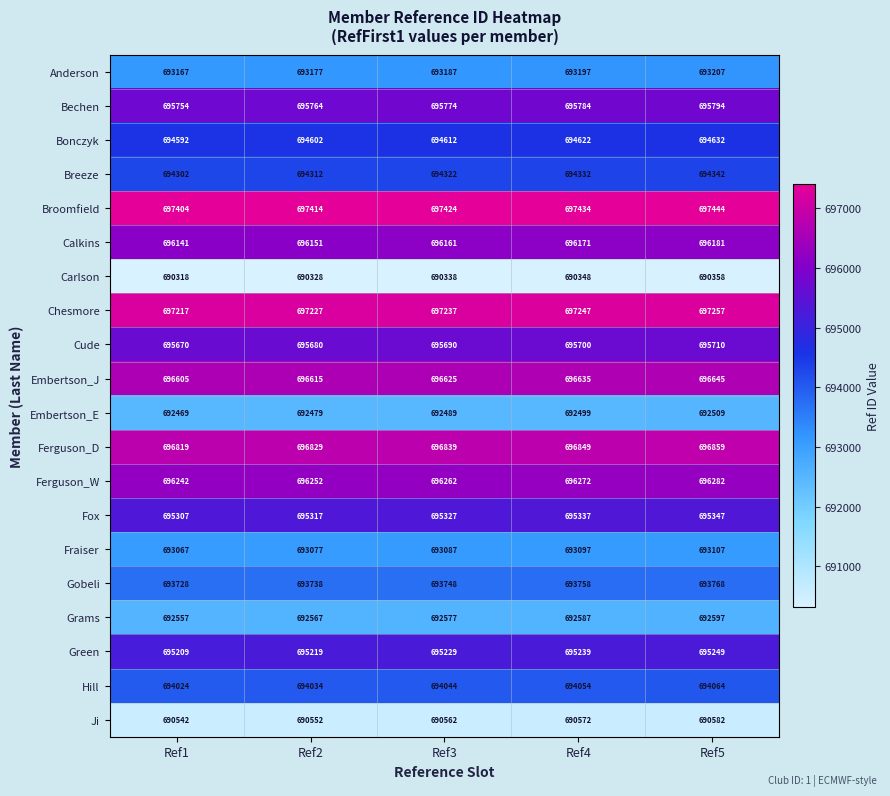

What is the minimum value shown in the chart?

690318